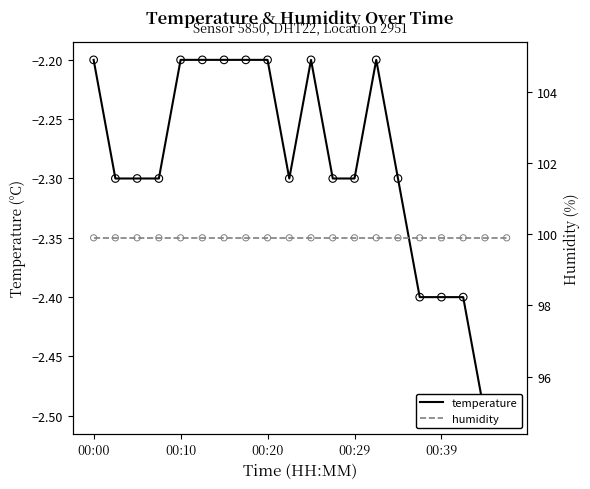

Which series contains the lowest Y value?

temperature